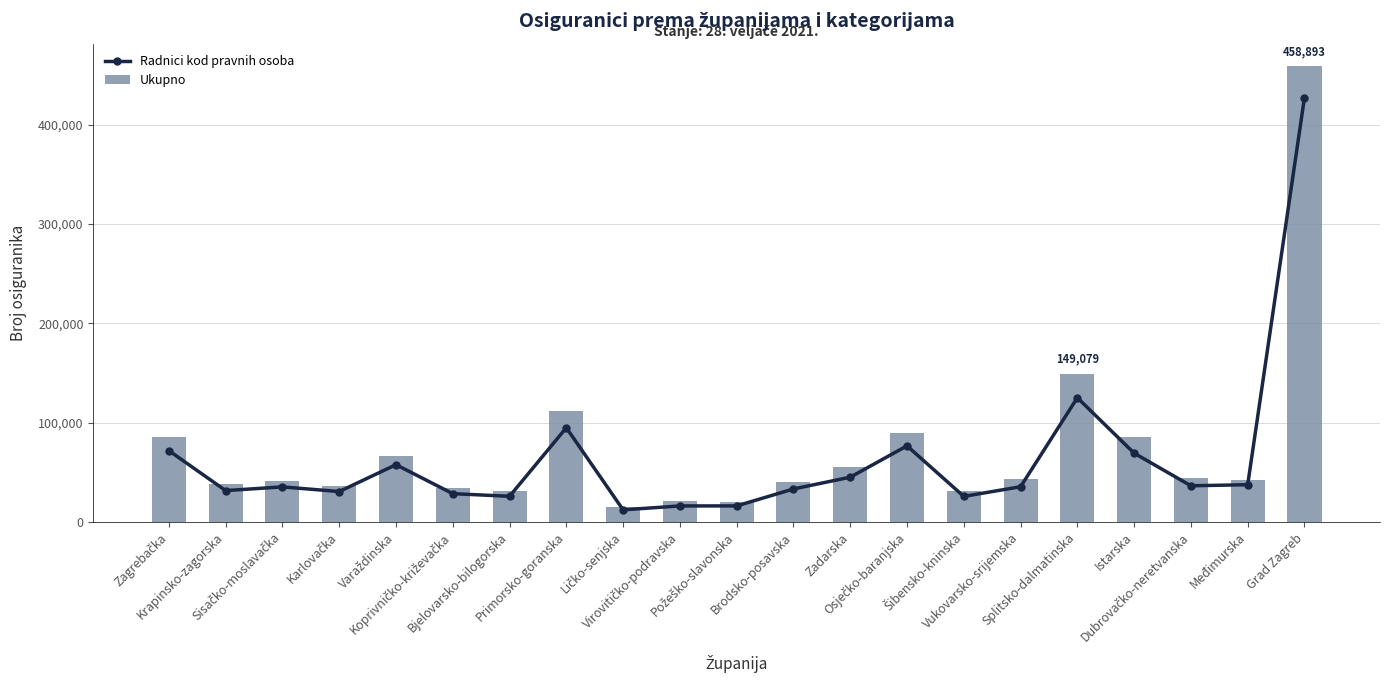

Between Splitsko-dalmatinska and Istarska, which series saw the biggest shift?

Ukupno